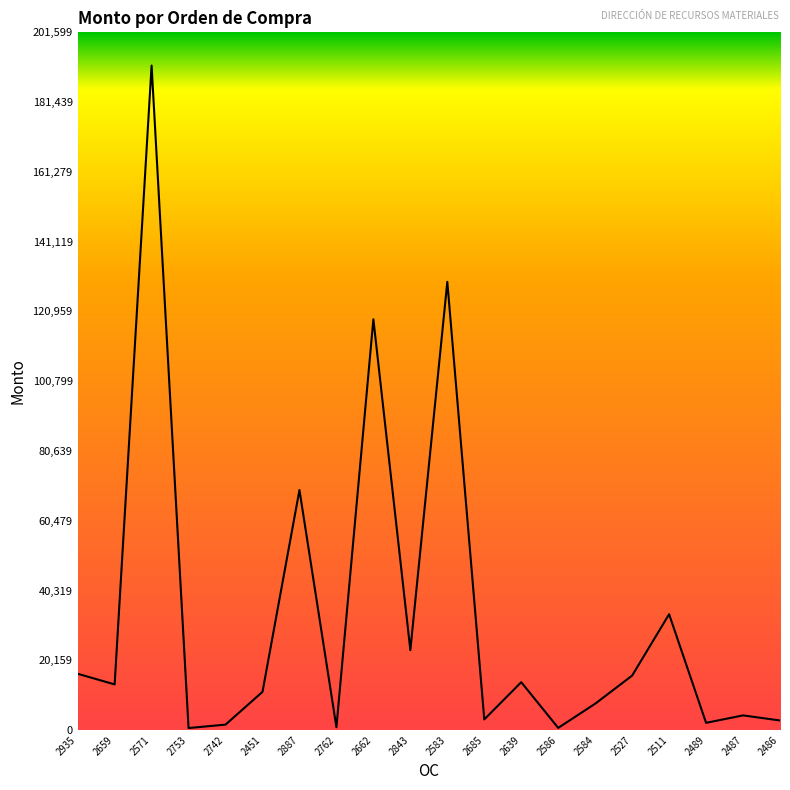

At which category does the chart reach its peak across all series?

2571